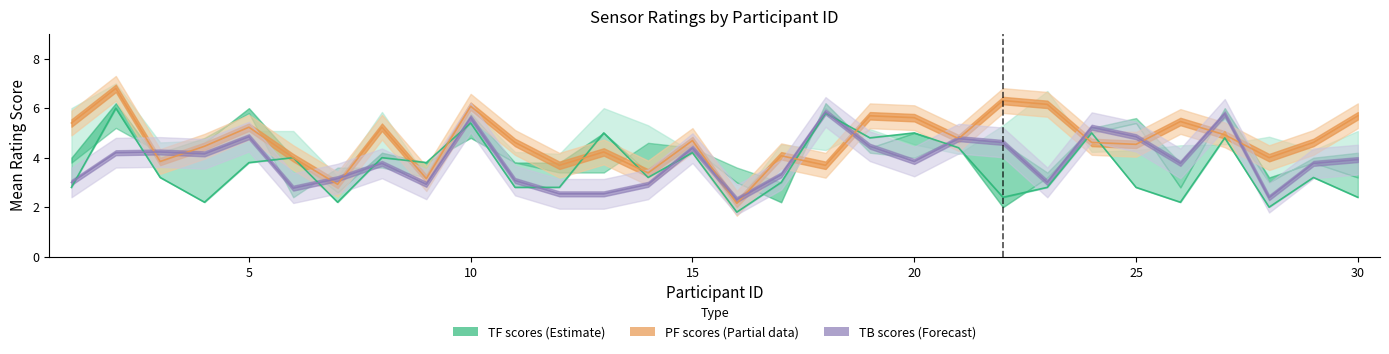

True or false: PF_A has a value of 4.6 at 24.

True